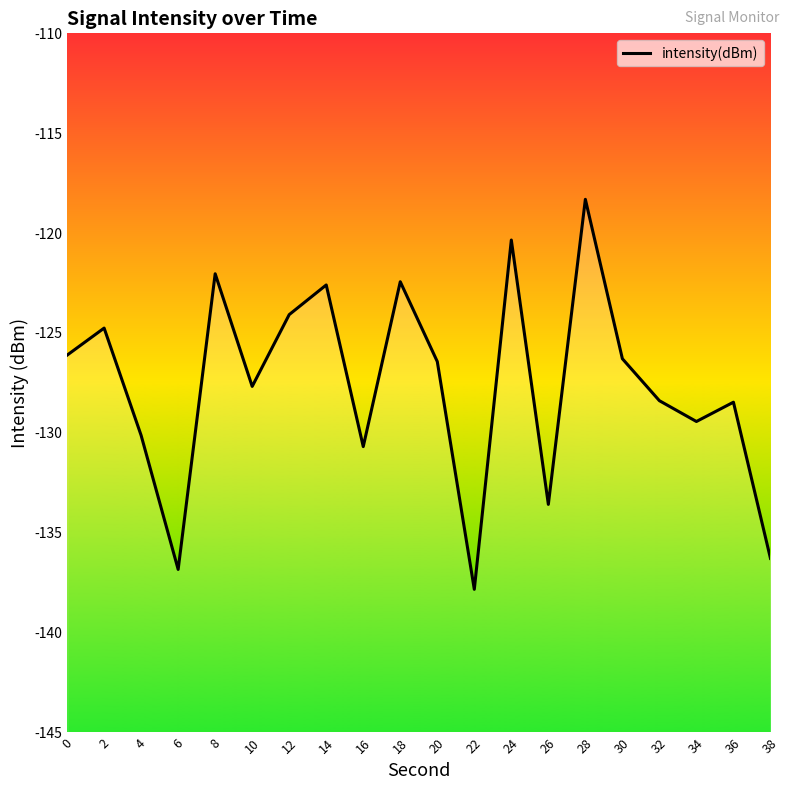

List the labels in order of value, smallest first.

22, 6, 38, 26, 16, 4, 34, 36, 32, 10, 20, 30, 0, 2, 12, 14, 18, 8, 24, 28